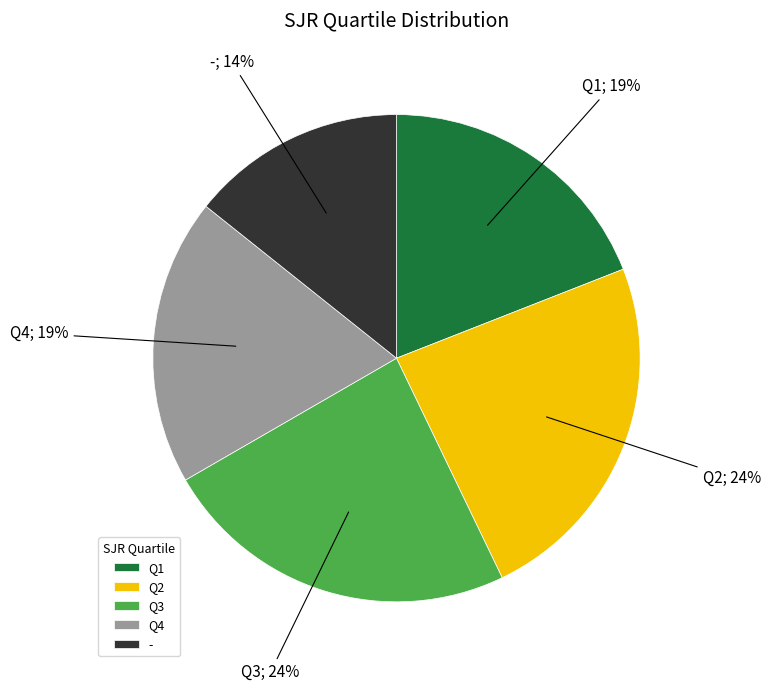

What is the smallest slice in the pie chart?

-